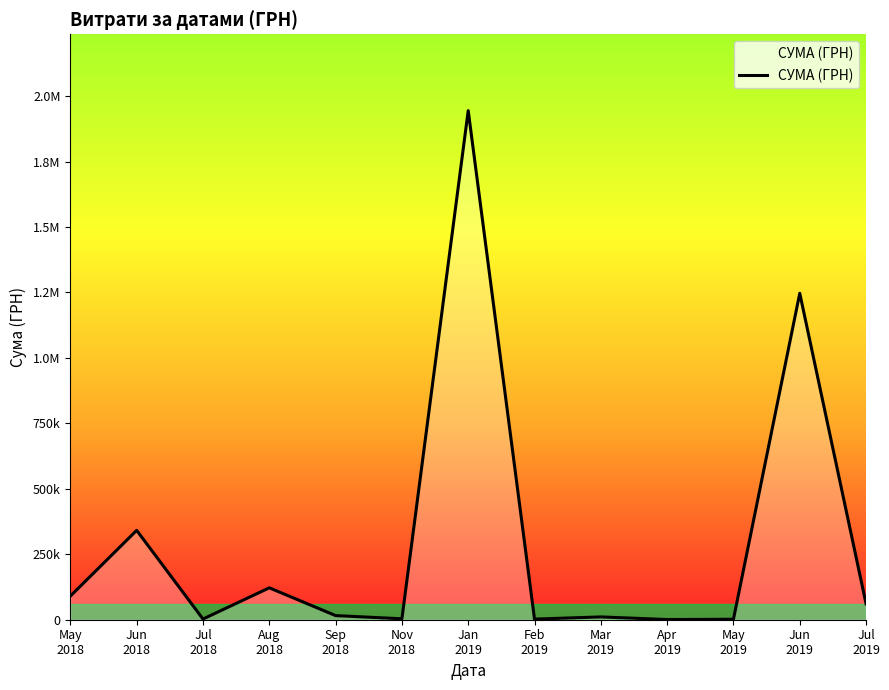

What is the difference between the maximum and minimum values?

1943586.4